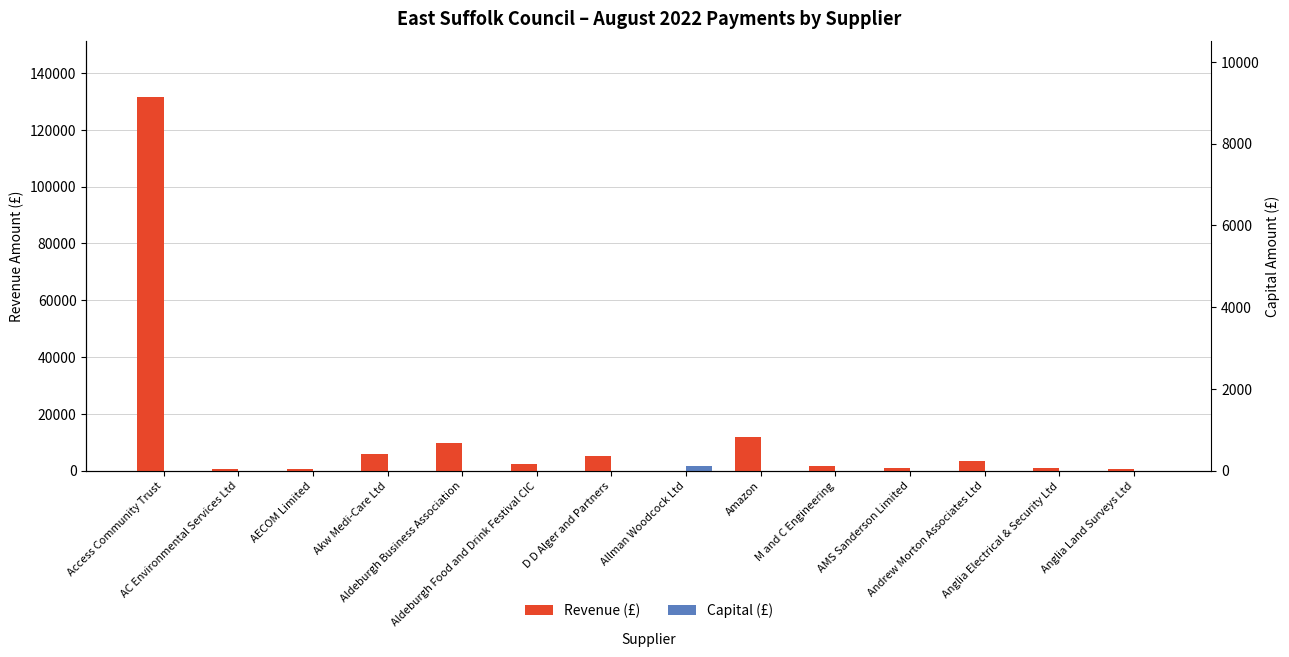

Reading right to left, list all the values displayed in this chart.

Revenue (£): Anglia Land Surveys Ltd=645.0	Anglia Electrical & Security Ltd=1019.4	Andrew Morton Associates Ltd=3552.6	AMS Sanderson Limited=1023.0	M and C Engineering=1475.3	Amazon=11820.2	Allman Woodcock Ltd=0.0	D D Alger and Partners=5321.4	Aldeburgh Food and Drink Festival CIC=2400.0	Aldeburgh Business Association=9825.0	Akw Medi-Care Ltd=5709.2	AECOM Limited=625.0	AC Environmental Services Ltd=650.0	Access Community Trust=131405.8
Capital (£): Anglia Land Surveys Ltd=0.0	Anglia Electrical & Security Ltd=0.0	Andrew Morton Associates Ltd=0.0	AMS Sanderson Limited=0.0	M and C Engineering=0.0	Amazon=0.0	Allman Woodcock Ltd=1750.0	D D Alger and Partners=0.0	Aldeburgh Food and Drink Festival CIC=0.0	Aldeburgh Business Association=0.0	Akw Medi-Care Ltd=0.0	AECOM Limited=0.0	AC Environmental Services Ltd=0.0	Access Community Trust=0.0